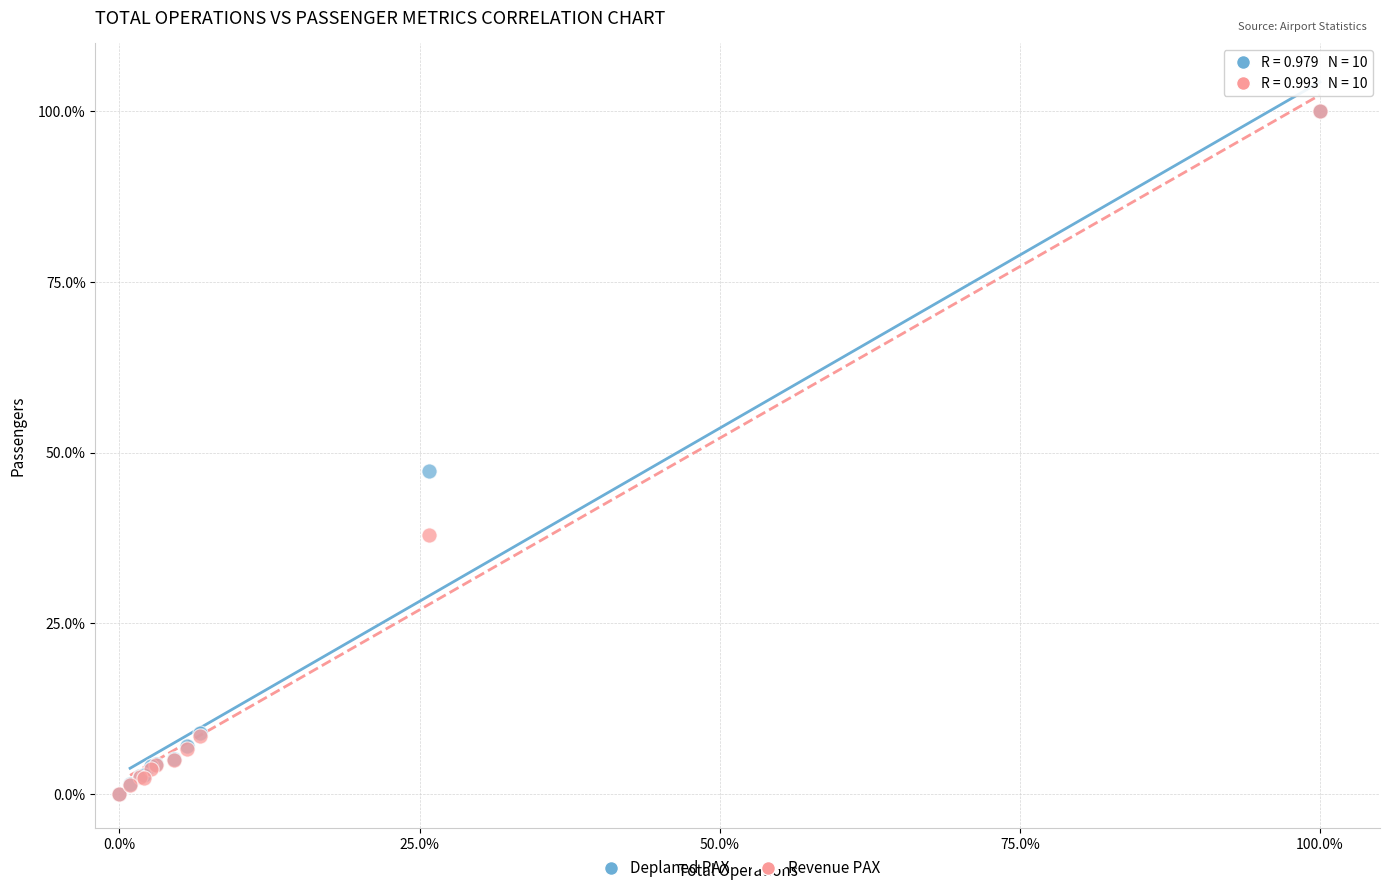

Across all series, what Y value is closest to 50?

47.3